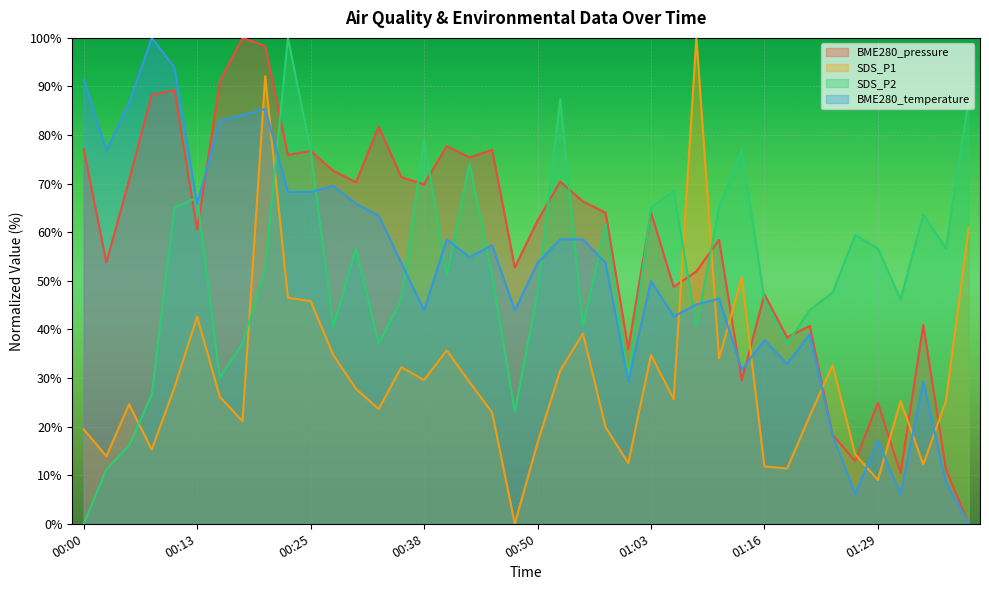

What is the difference between the BME280_temperature values at 01:34 and 00:45?

28.0